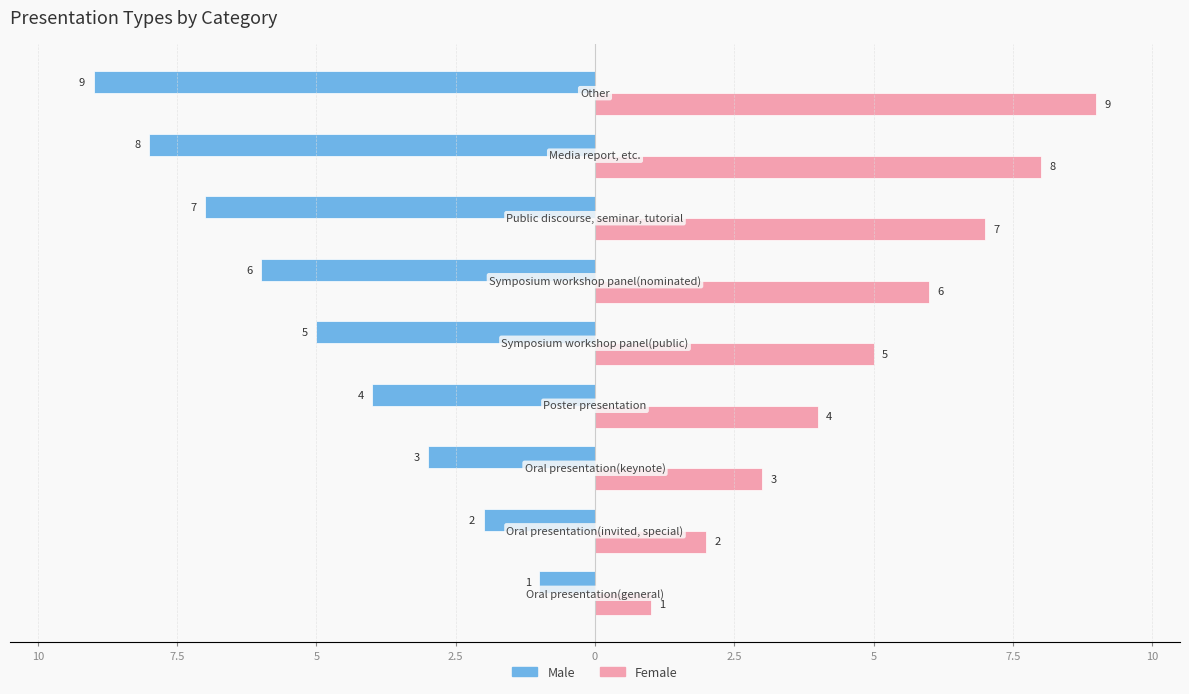

What is the sum of all Male values?

-45